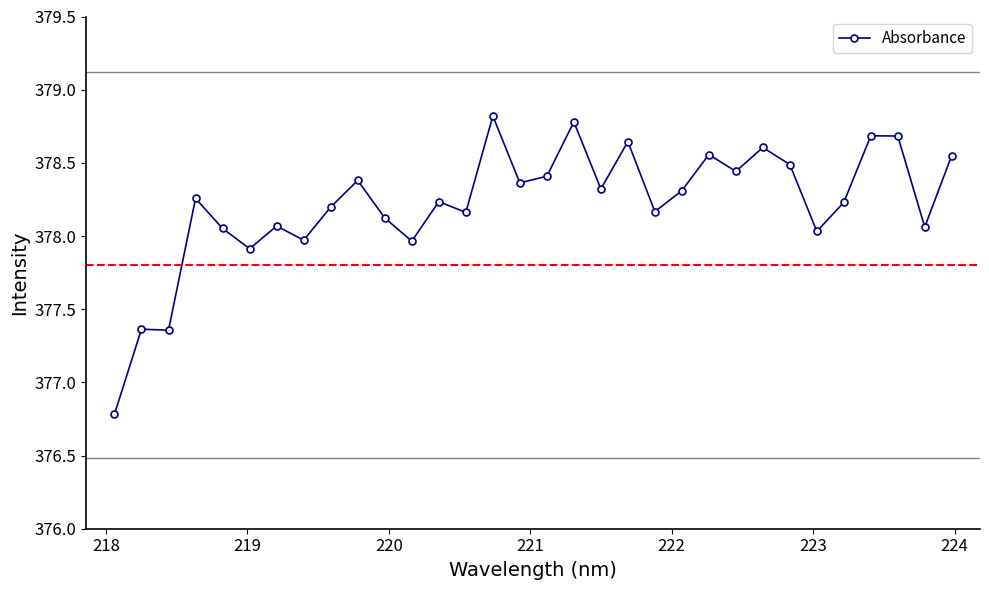

True or false: there are more than 2 points higher than both neighbors.

True